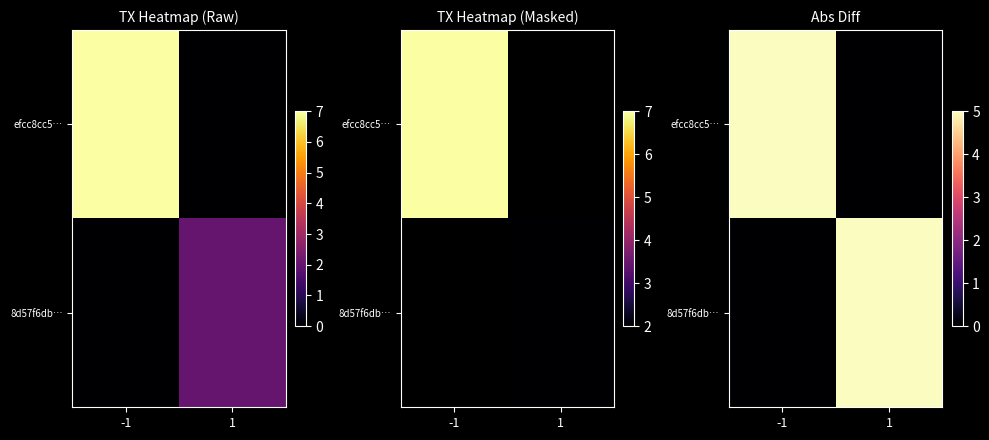

The value of efcc8cc5… at -1 is 8. True or false?

False